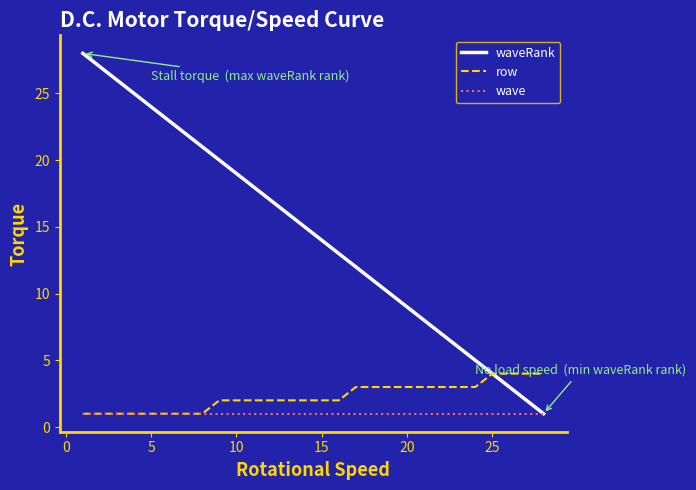

How many lines are shown in the chart?

3